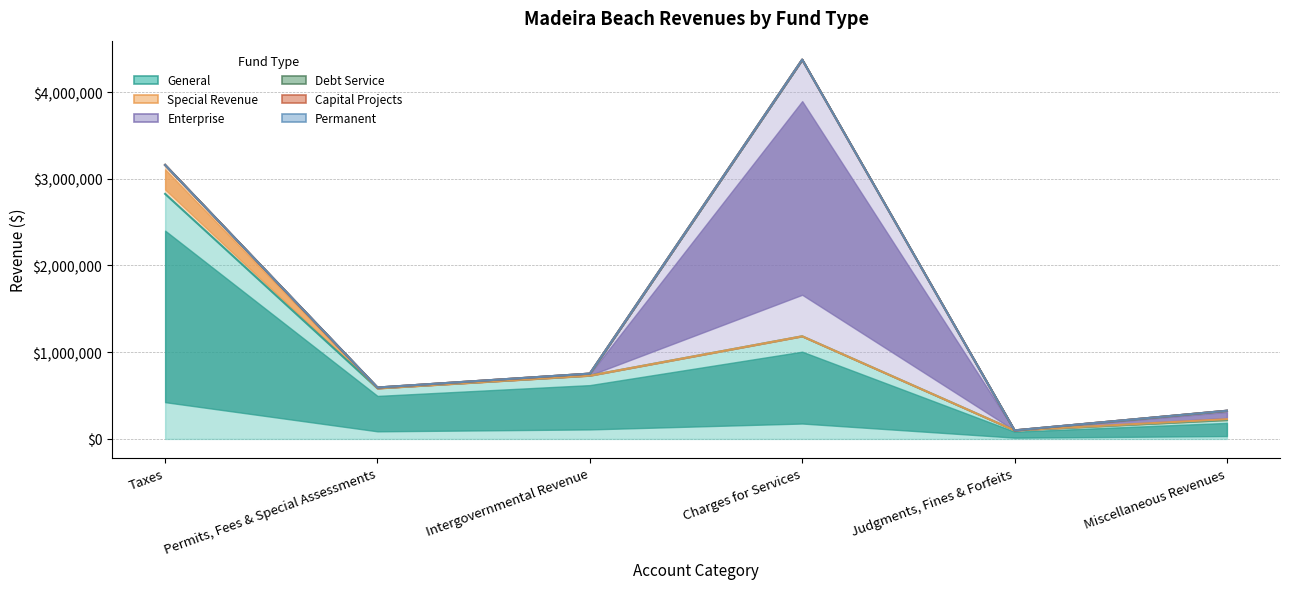

Between Judgments, Fines & Forfeits and Intergovernmental Revenue, which is larger?

Intergovernmental Revenue